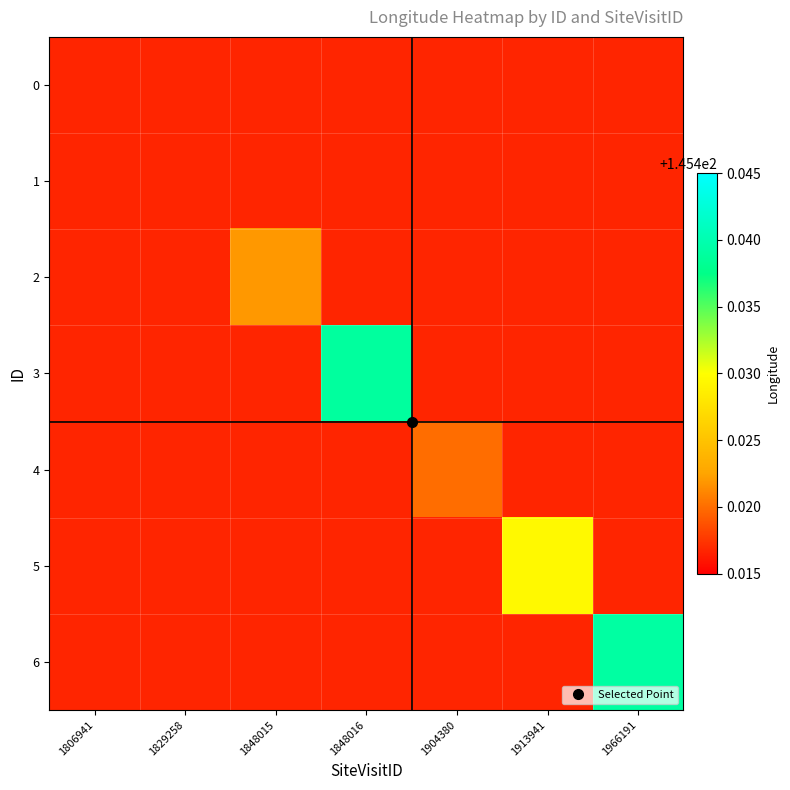

What is the total value across all series at 1913941?

1017.9